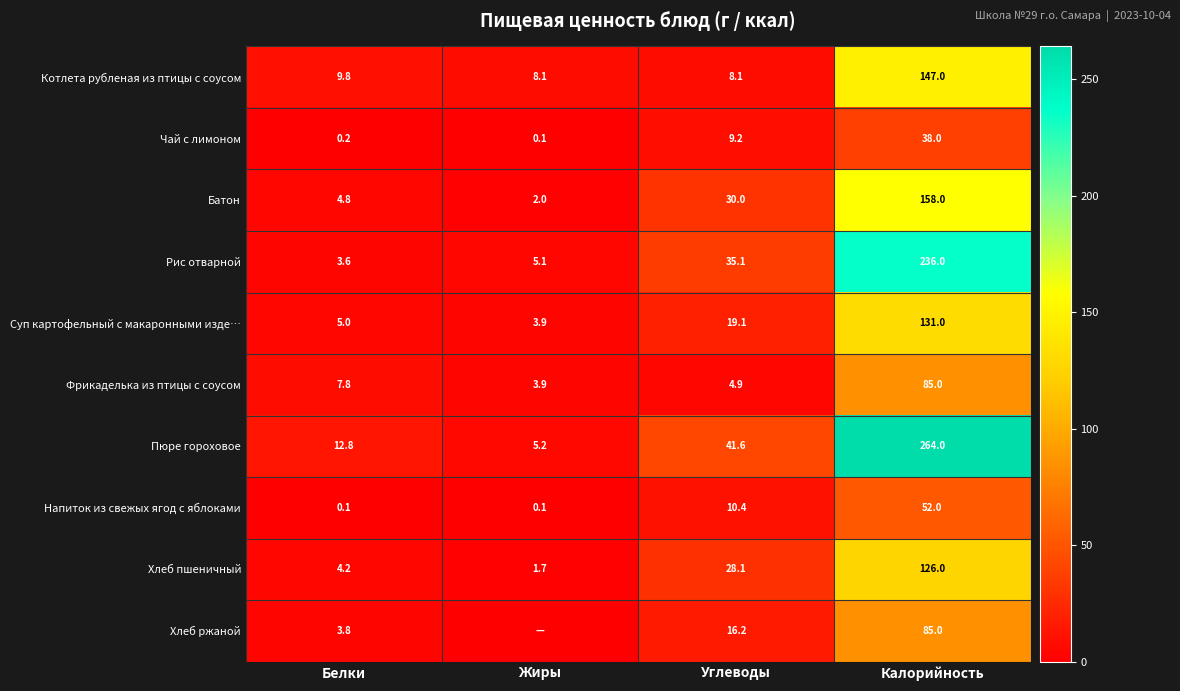

At Белки, list the series in order from largest to smallest.

Пюре гороховое, Котлета рубленая из птицы с соусом, Фрикаделька из птицы с соусом, Суп картофельный с макаронными изде…, Батон, Хлеб пшеничный, Хлеб ржаной, Рис отварной, Чай с лимоном, Напиток из свежых ягод с яблоками